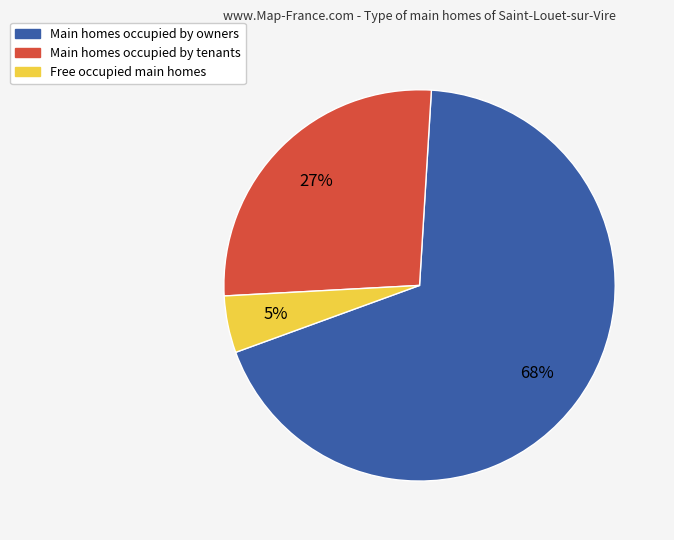

Which slice is the smallest?

Free occupied main homes